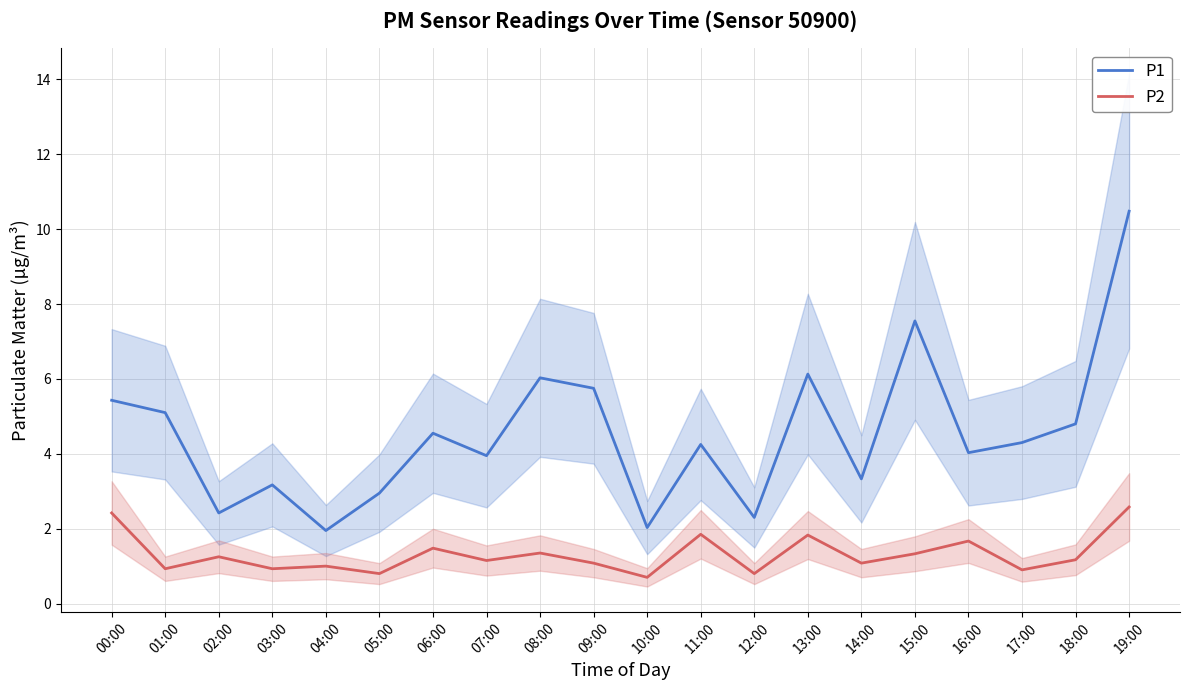

What is the total value across all series at 08:00?

7.4